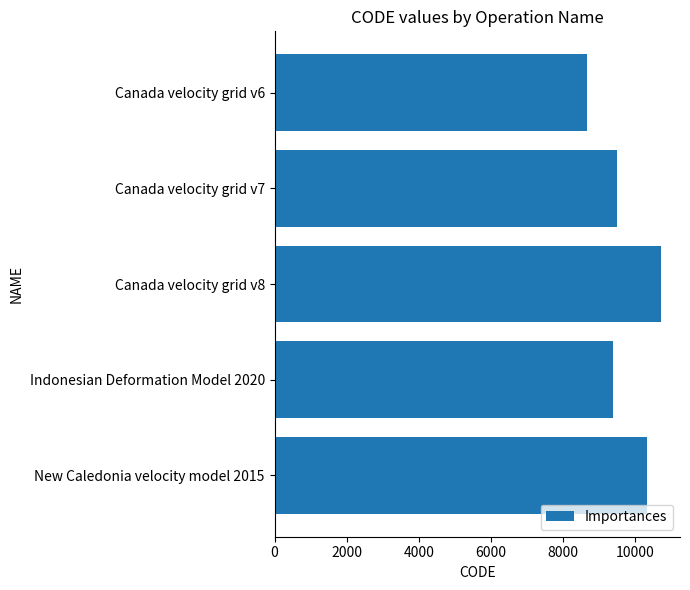

Reading top to bottom, extract all data points from this chart.

Canada velocity grid v6=8676	Canada velocity grid v7=9483	Canada velocity grid v8=10707	Indonesian Deformation Model 2020=9375	New Caledonia velocity model 2015=10323